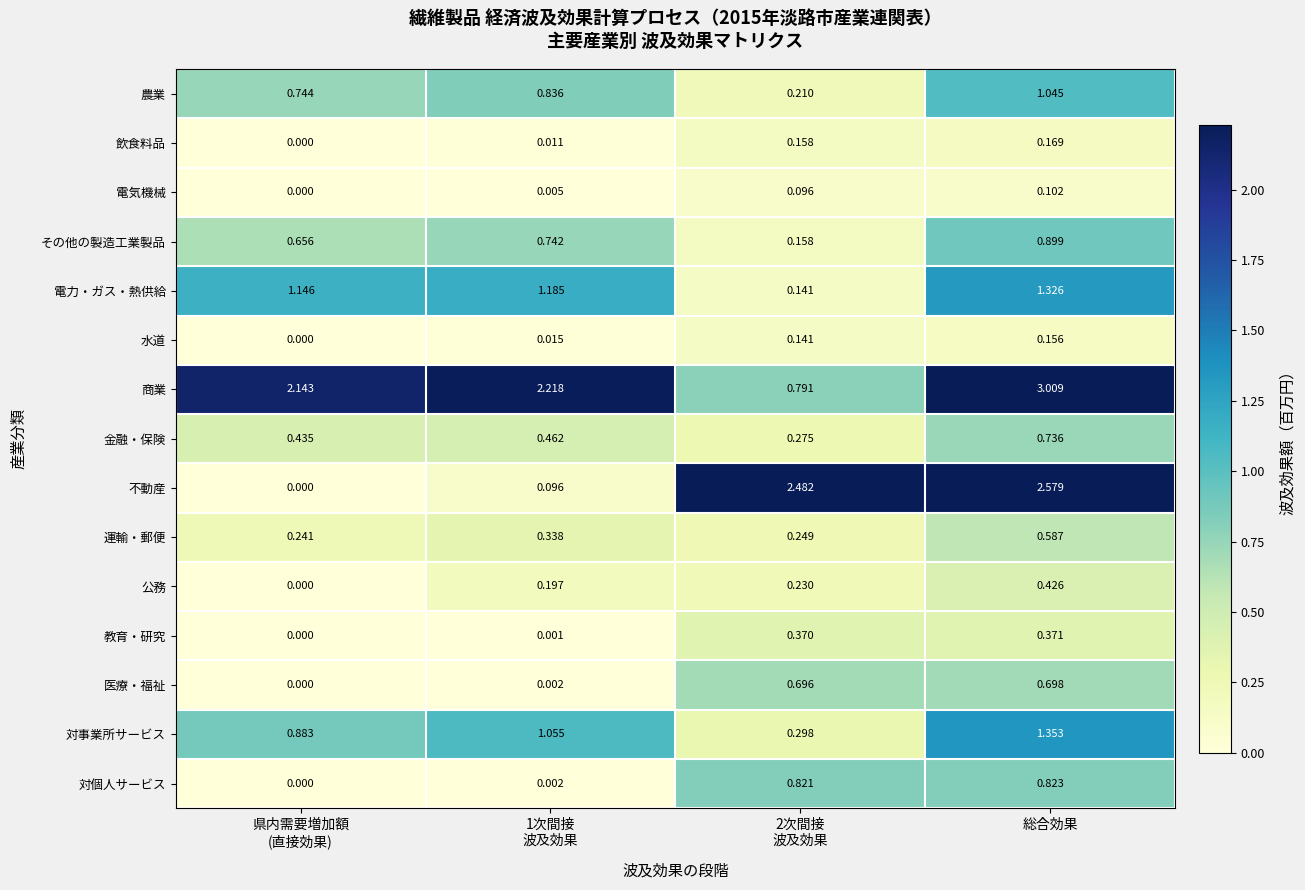

Which series has the largest total across all categories?

商業